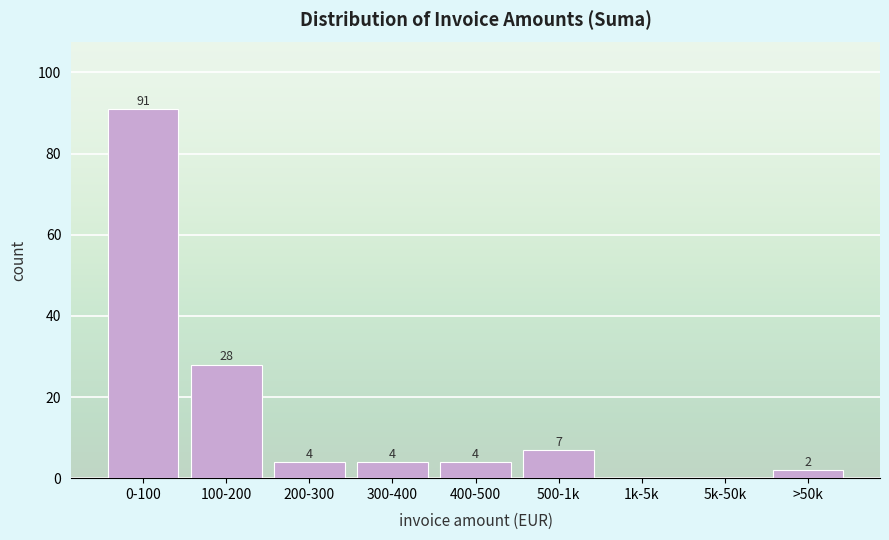

Reading left to right, extract all data points from this chart.

0-100=91	100-200=28	200-300=4	300-400=4	400-500=4	500-1k=7	1k-5k=0	5k-50k=0	>50k=2